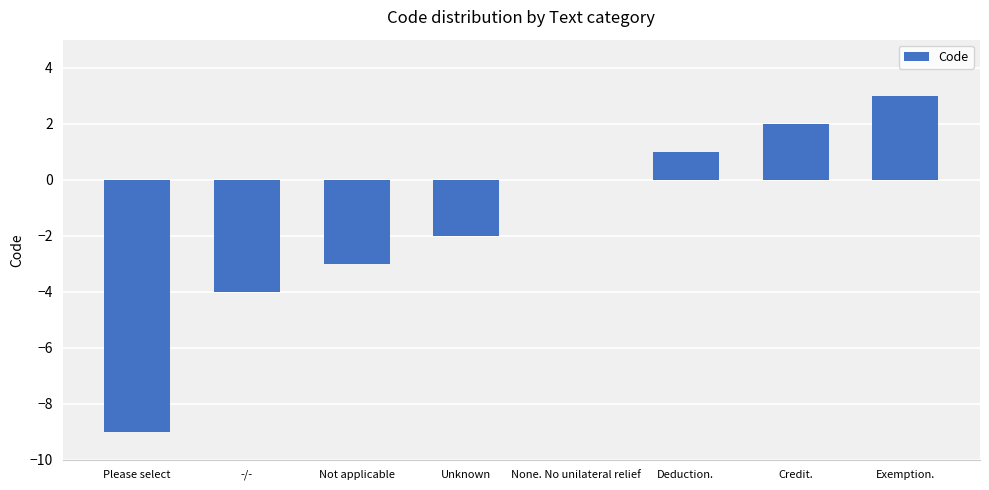

Which label corresponds to the largest value in the chart?

Exemption.